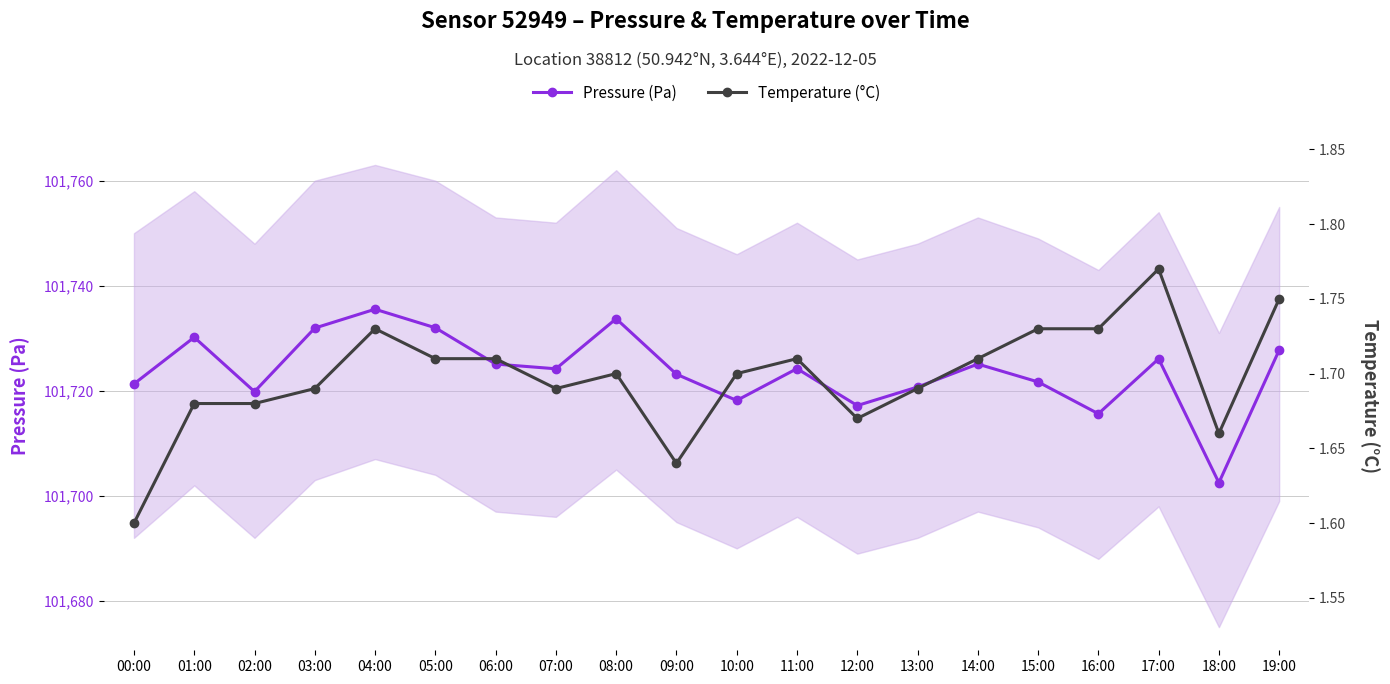

Reading left to right, transcribe all the data shown in this chart.

Pressure (Pa): 101721.3	101730.2	101719.8	101731.9	101735.5	101732.0	101725.1	101724.2	101733.7	101723.2	101718.2	101724.2	101717.2	101720.7	101725.1	101721.7	101715.6	101726.1	101702.5	101727.8
Temperature (°C): 1.6	1.7	1.7	1.7	1.7	1.7	1.7	1.7	1.7	1.6	1.7	1.7	1.7	1.7	1.7	1.7	1.7	1.8	1.7	1.8